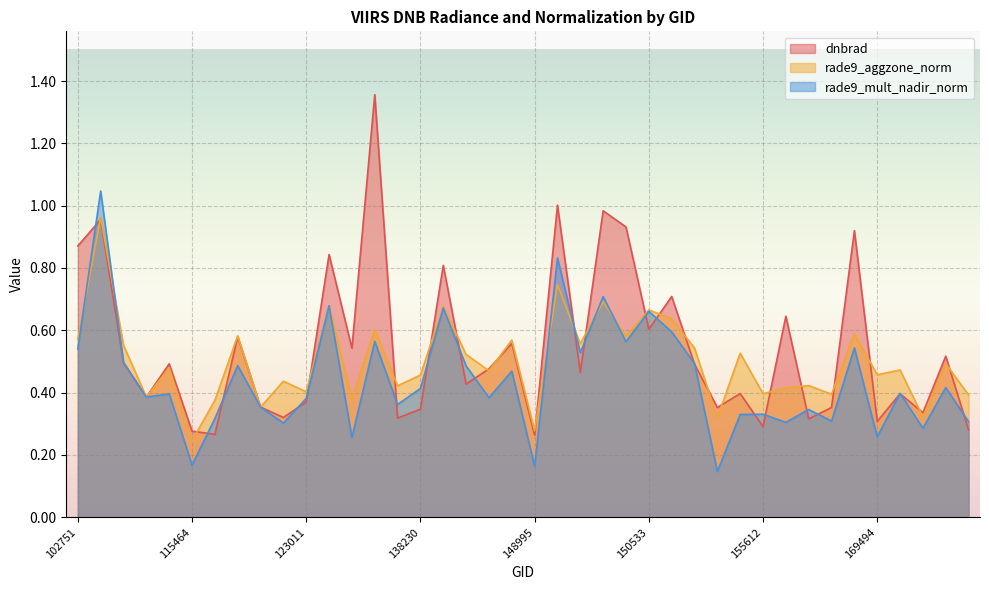

Between which two adjacent categories do rade9_mult_nadir_norm and dnbrad first intersect?

102751 and 103720